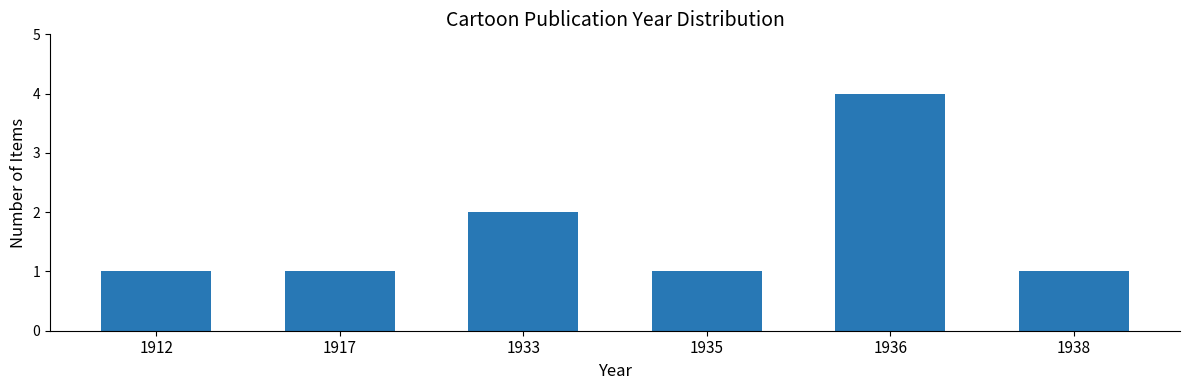

Reading left to right, extract all data points from this chart.

1	1	2	1	4	1